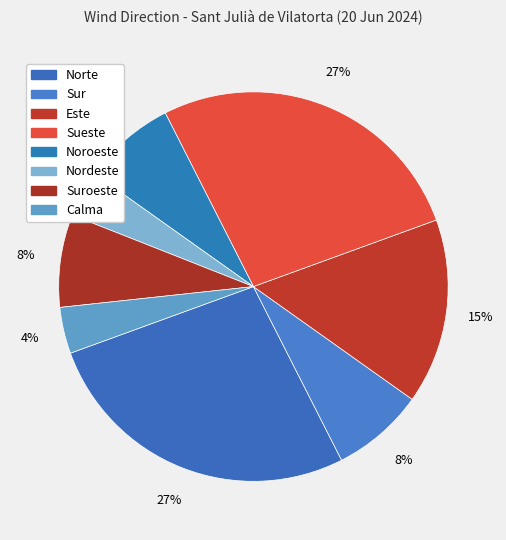

Does any single category account for the majority?

No